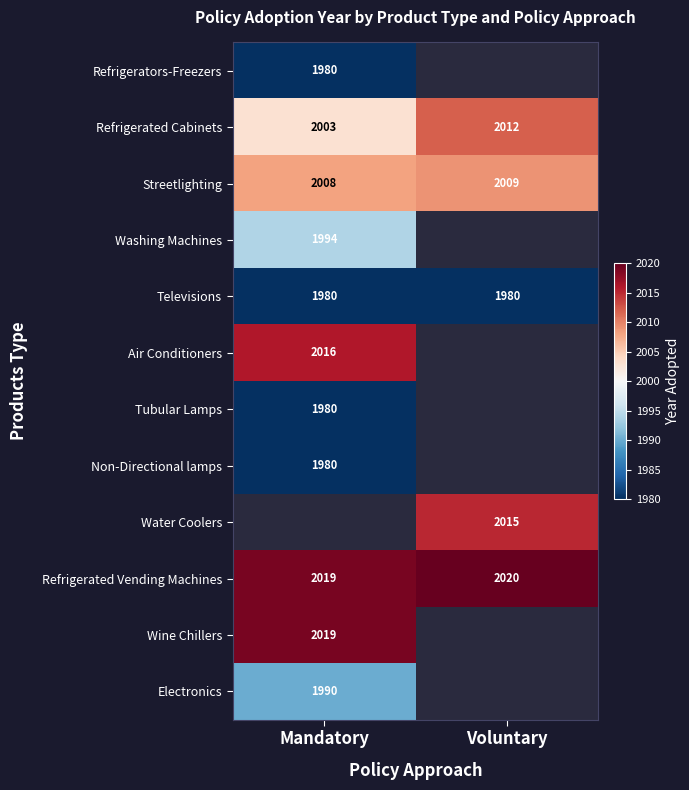

What is the sum of the Streetlighting values at Mandatory and Voluntary?

4017